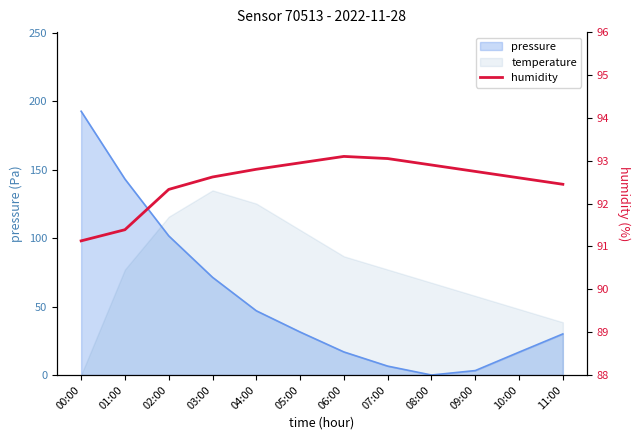

What is the average value?

92.5